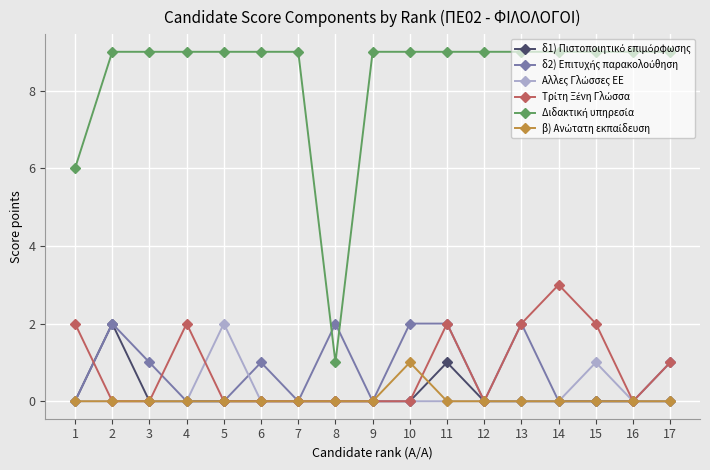

What is the maximum value shown in the chart?

9